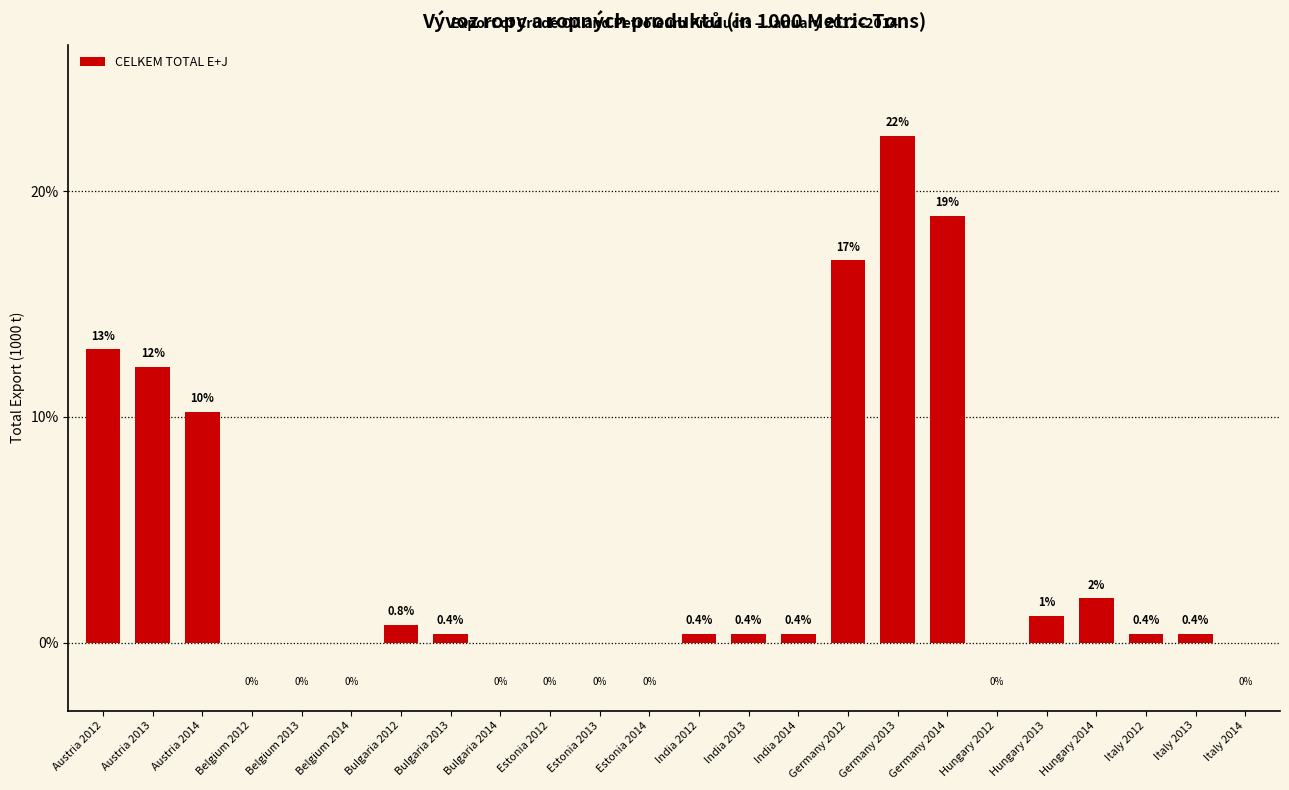

What is the change in value from Estonia 2013 to Italy 2013?

+0.4